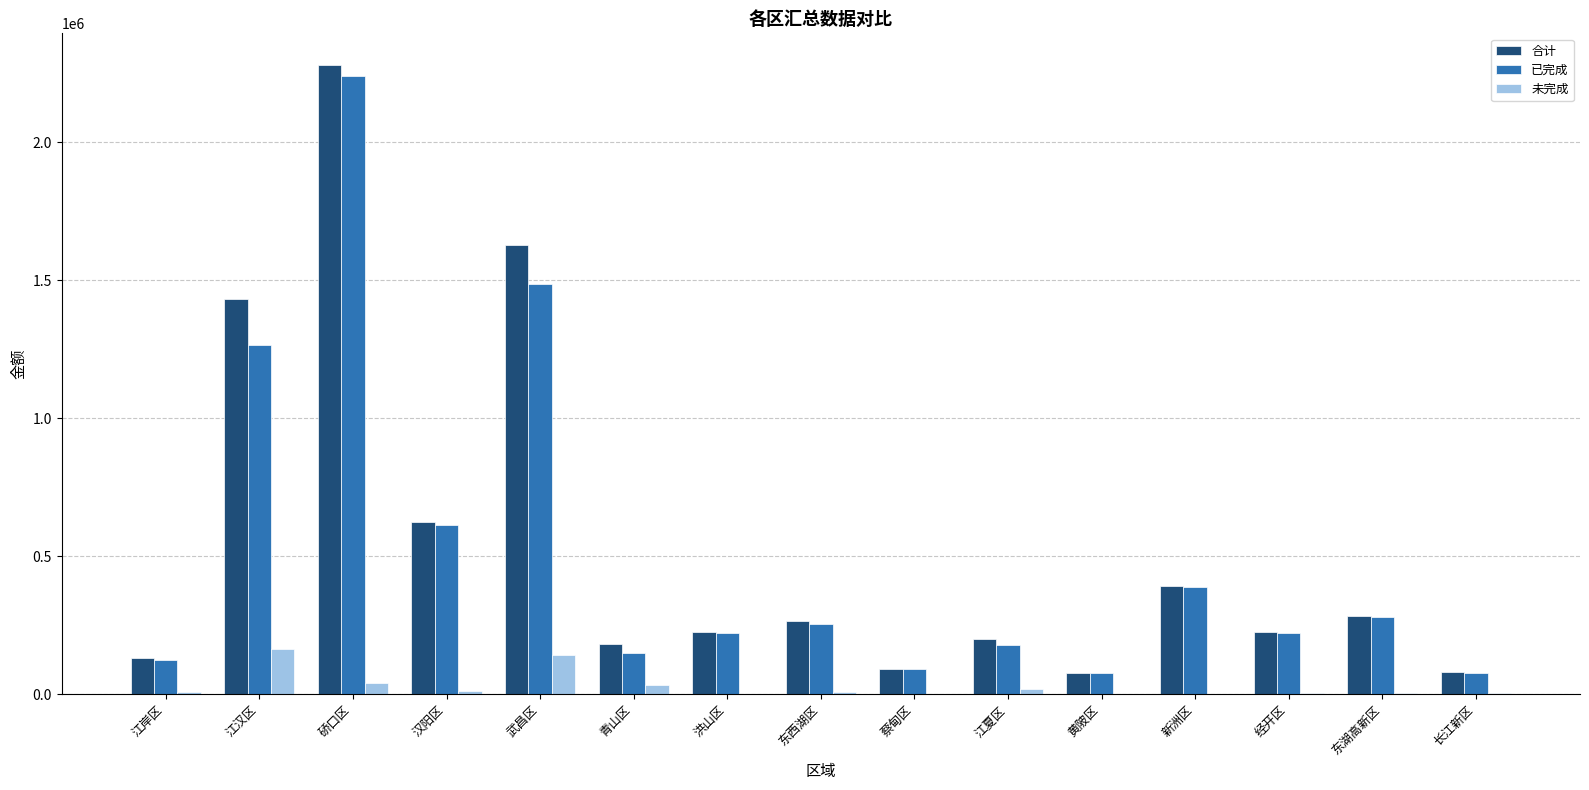

True or false: 合计 has a value of 3220610.4 at 硚口区.

False